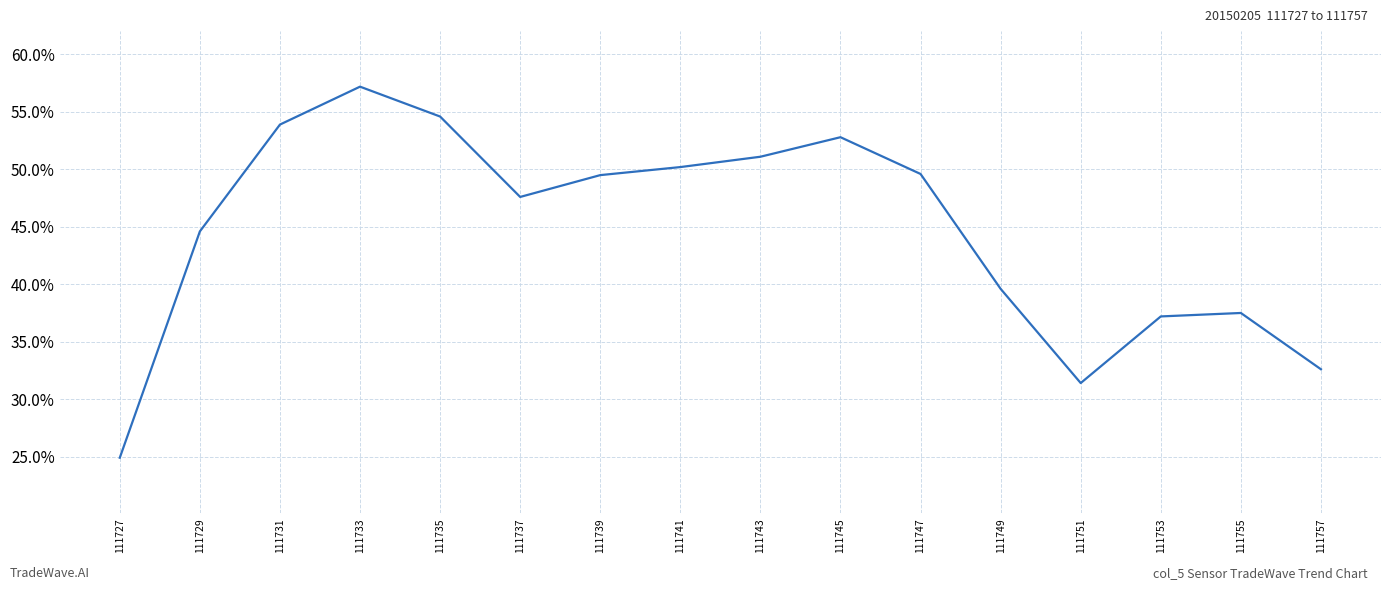

Reading right to left, what are all the values shown in this chart?

0.3	0.4	0.4	0.3	0.4	0.5	0.5	0.5	0.5	0.5	0.5	0.5	0.6	0.5	0.4	0.2